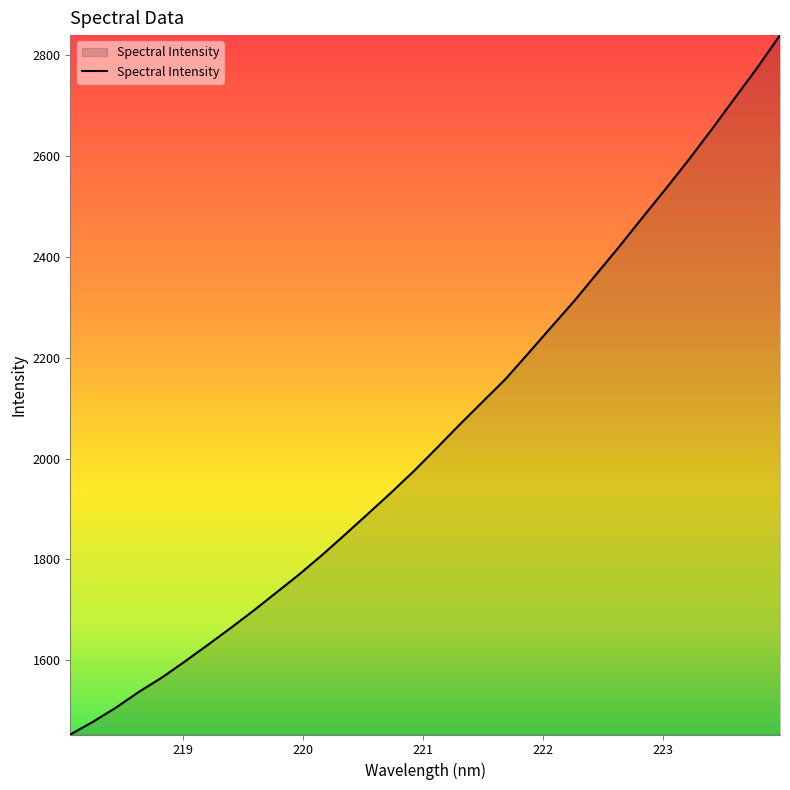

True or false: there are more than 0 points higher than both neighbors.

False